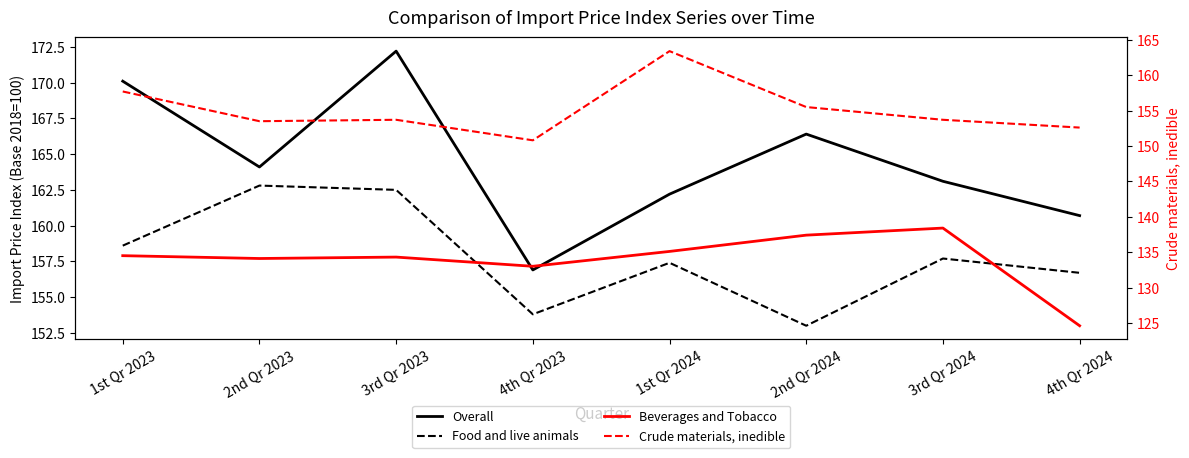

Rank the categories by Overall value from highest to lowest.

3rd Qr 2023, 1st Qr 2023, 2nd Qr 2024, 2nd Qr 2023, 3rd Qr 2024, 1st Qr 2024, 4th Qr 2024, 4th Qr 2023